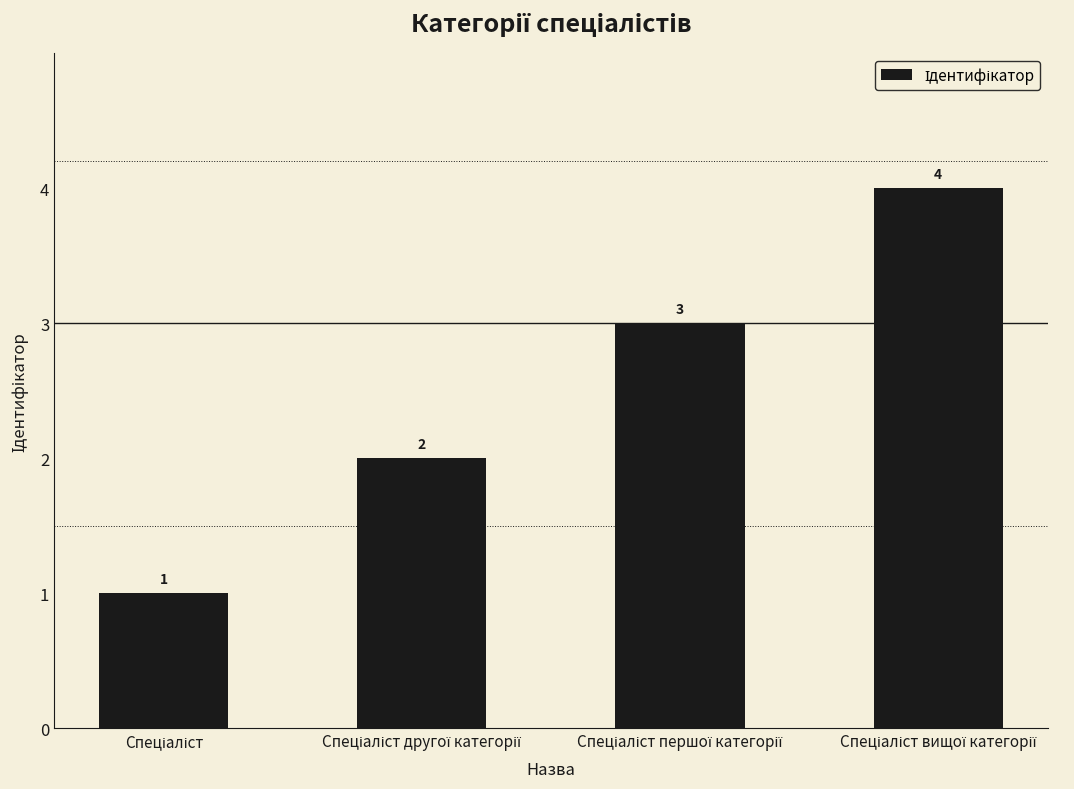

Does the chart contain stacked bars?

No